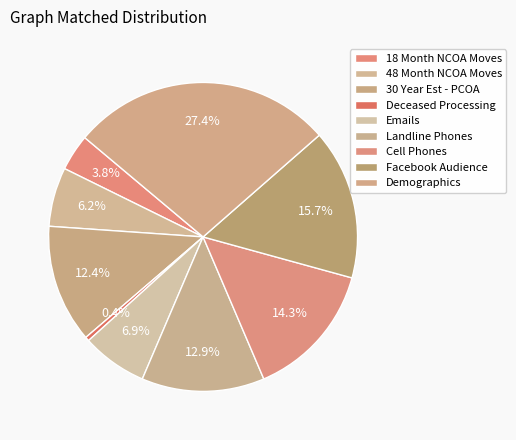

Which slice is the largest?

Demographics